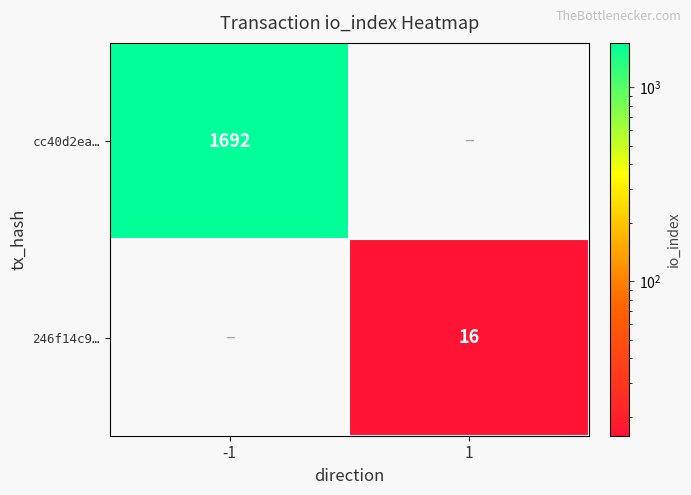

True or false: 246f14c9… has a value of 16 at 1.

True